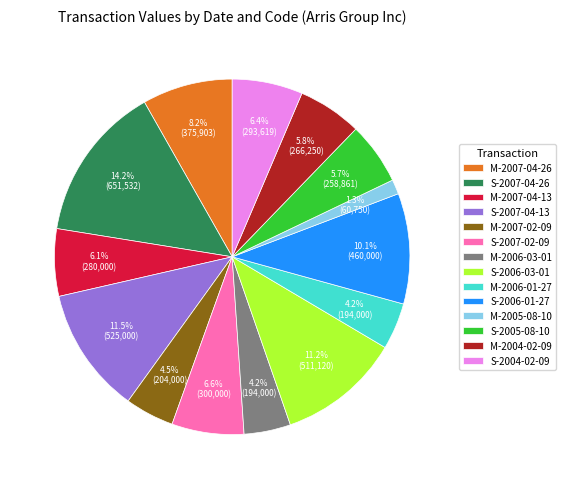

To the nearest percent, what is the combined percentage of M-2007-04-13 and M-2006-03-01?

10%